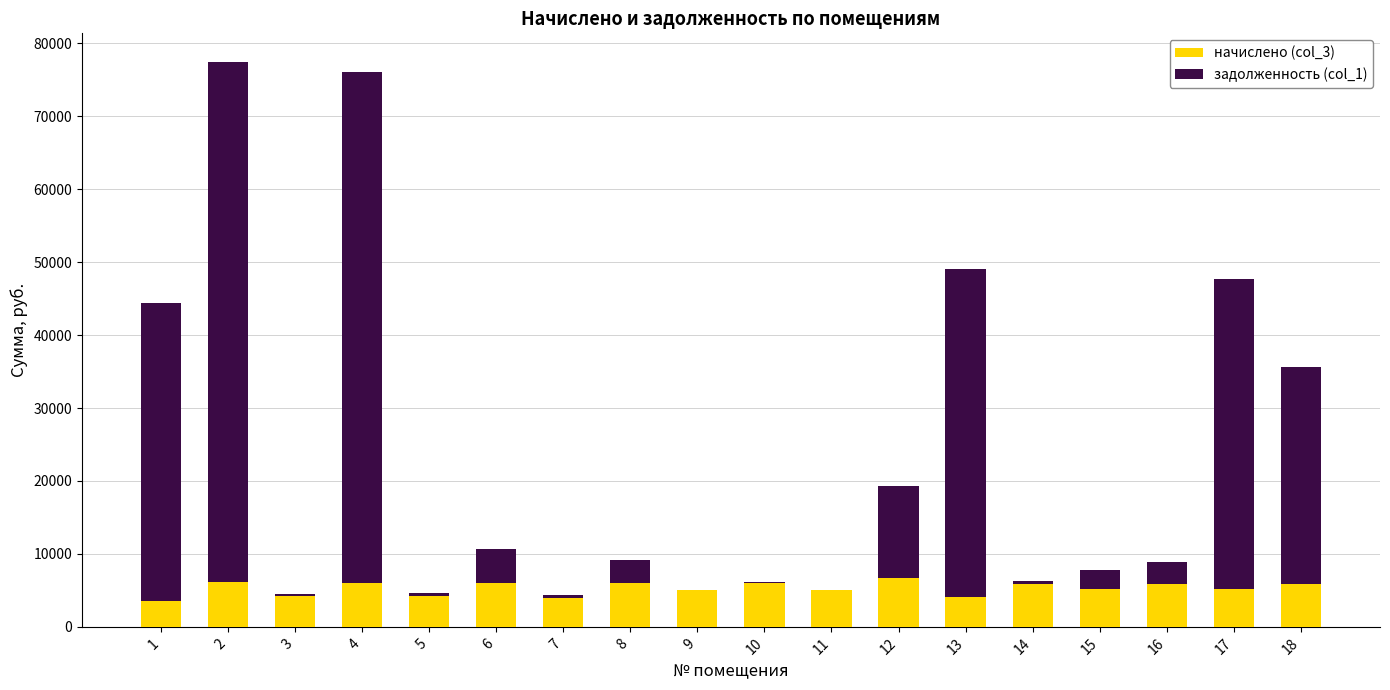

What is the total value across all series at 4?

76086.4